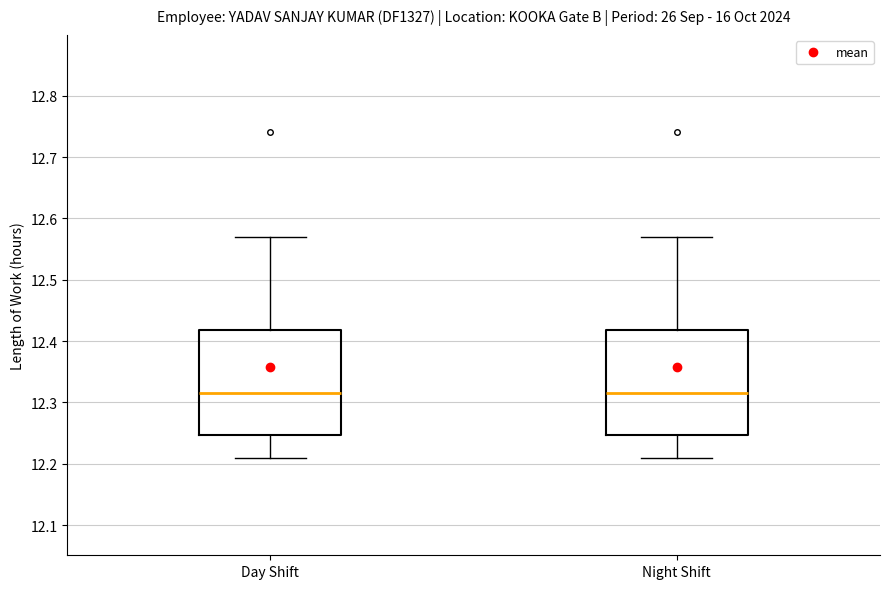

Where is the lower edge of the box for Day Shift on the y-axis? The values are not printed on the chart, so give them approximately, as read against the axis.

12.25